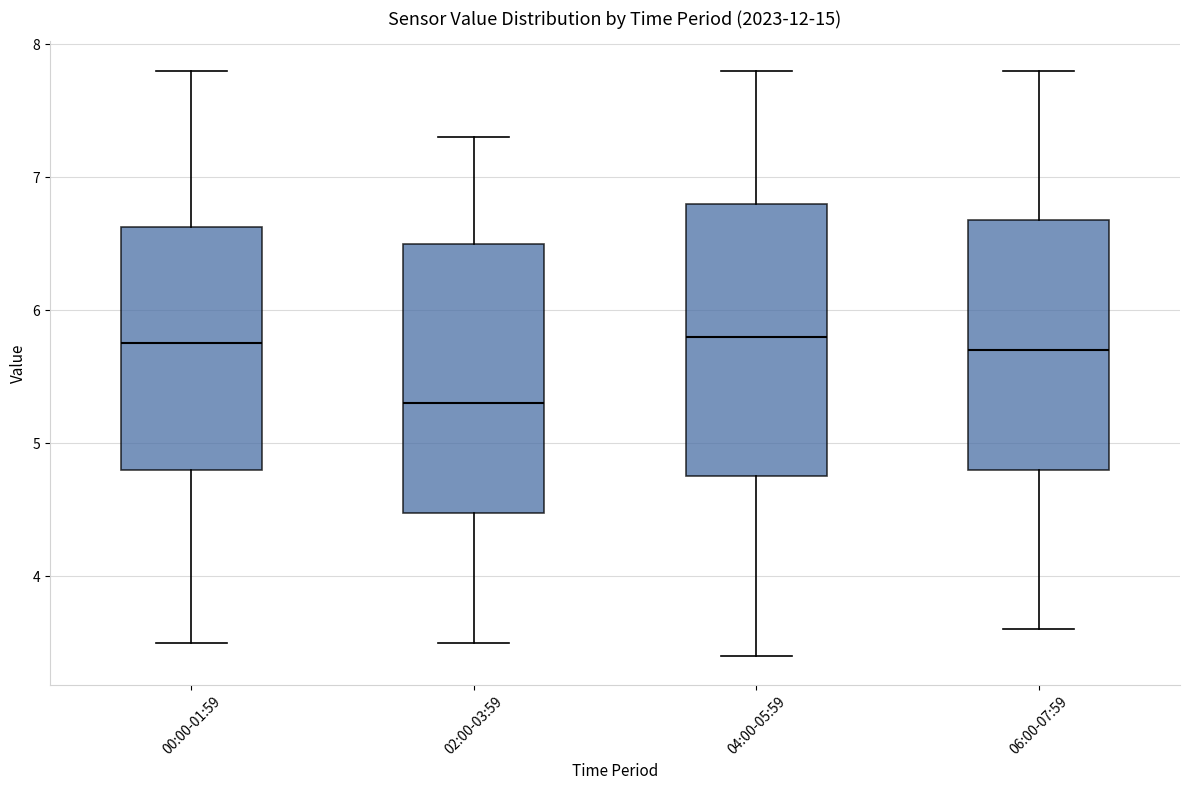

Where is the upper edge of the box for 06:00-07:59 on the y-axis? The values are not printed on the chart, so give them approximately, as read against the axis.

6.7